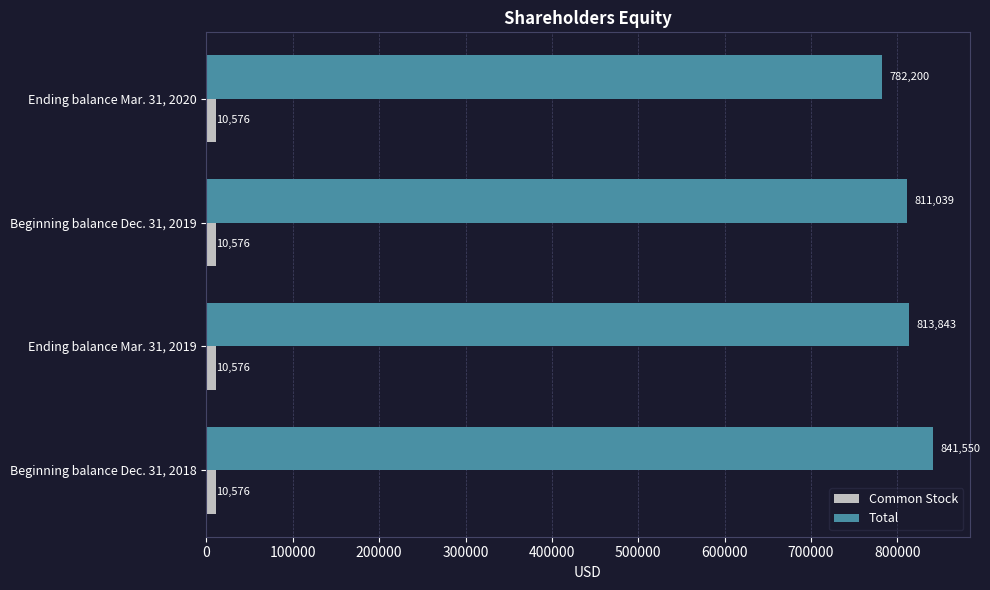

What are all the series names shown in the legend?

Common Stock, Total